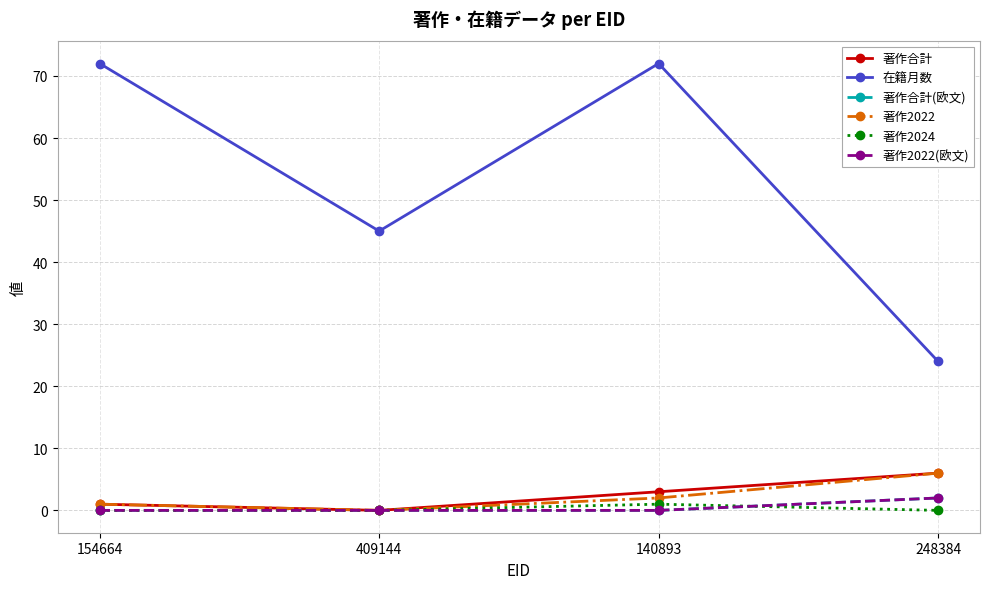

Which label corresponds to the largest value in the chart?

154664